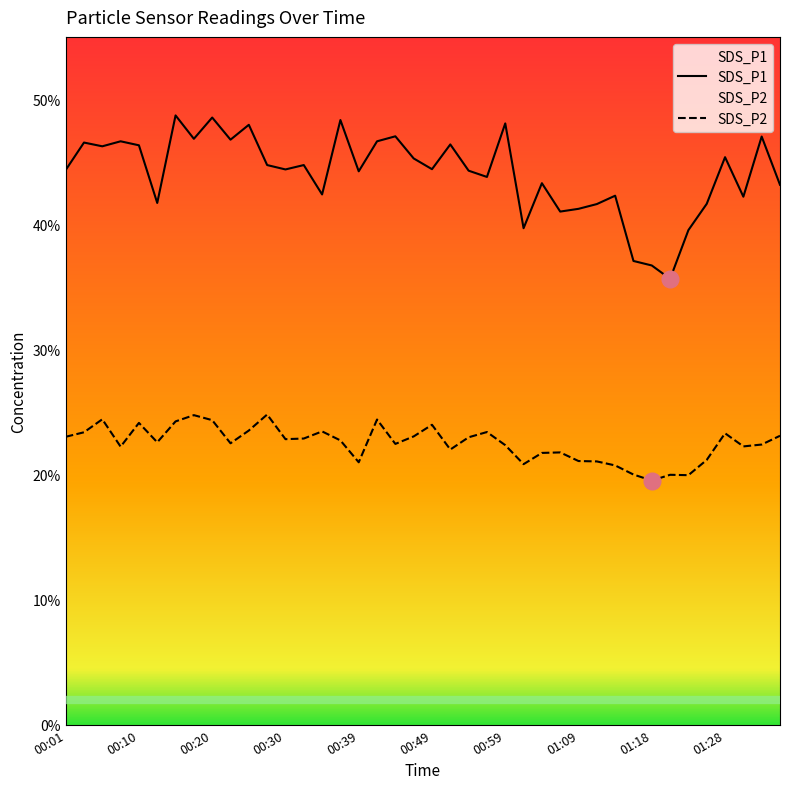

The value of SDS_P1 at 01:09 is 41.2. True or false?

True